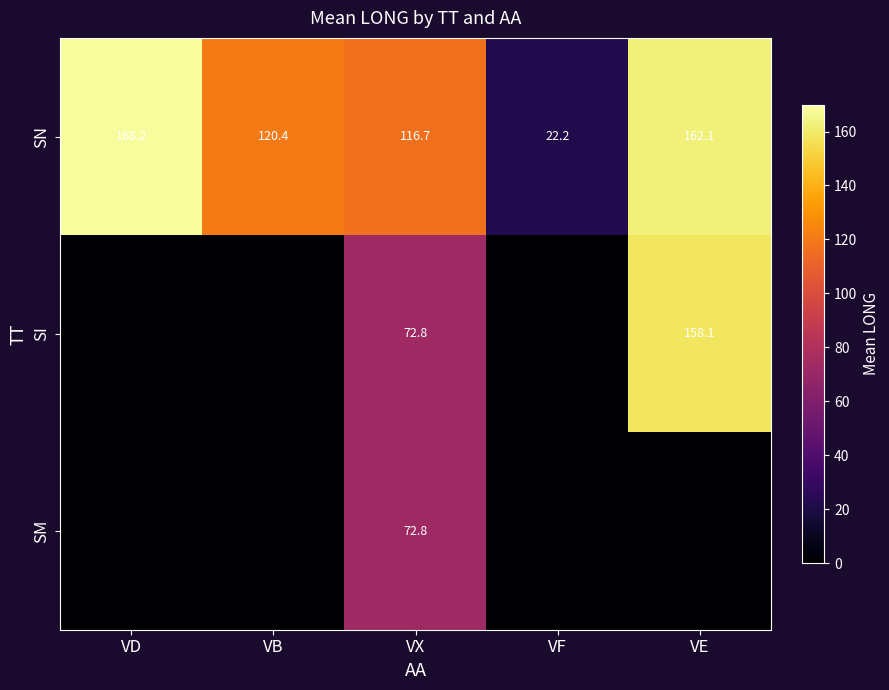

At how many categories does at least one series exceed 6?

5